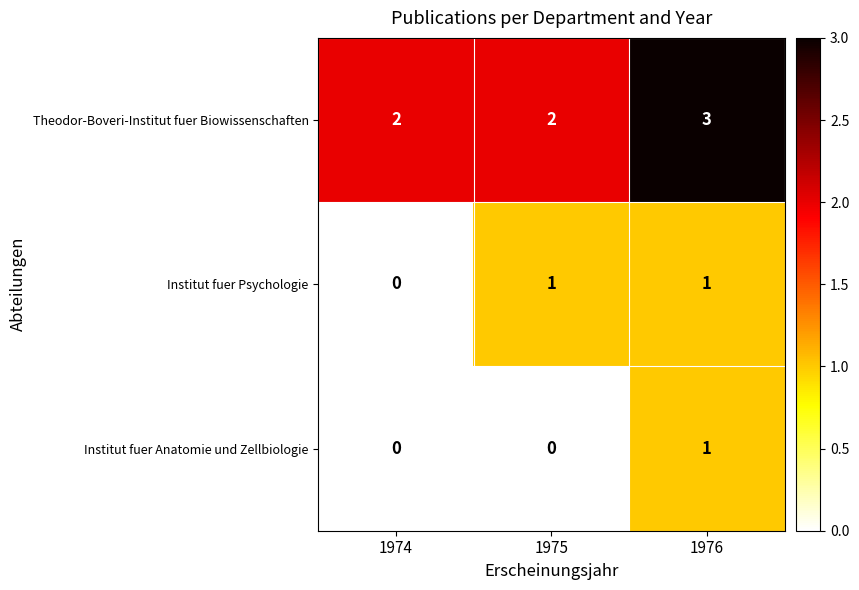

Which label corresponds to the largest value in the chart?

1976